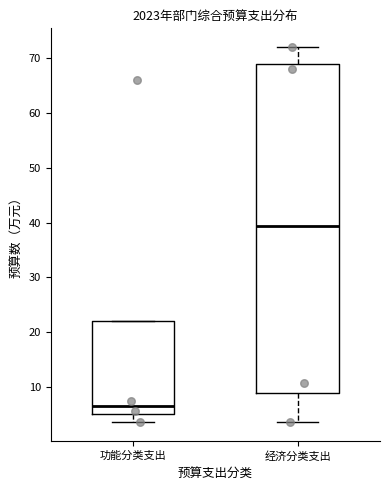

Reading left to right, read every box against the y-axis: the position of its median line, the range the box covers, and the ends of its whiskers. The values are not printed on the chart, so give them approximately, as read against the axis.

功能分类支出: median 7, box 5 to 22, whiskers 4 to 22
经济分类支出: median 39, box 9 to 69, whiskers 4 to 72